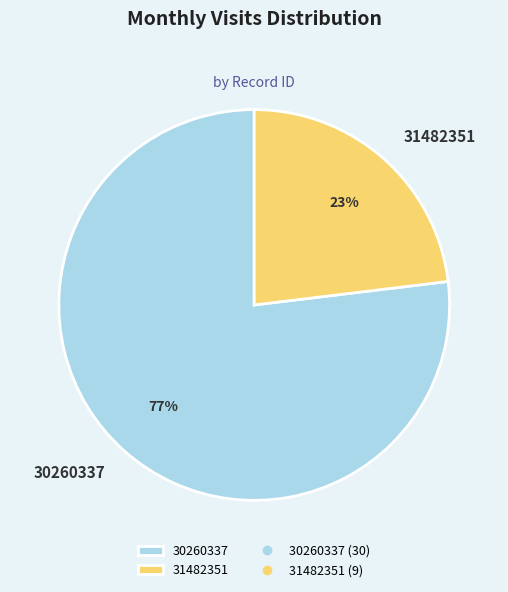

Which has a higher value, 30260337 or 31482351?

30260337